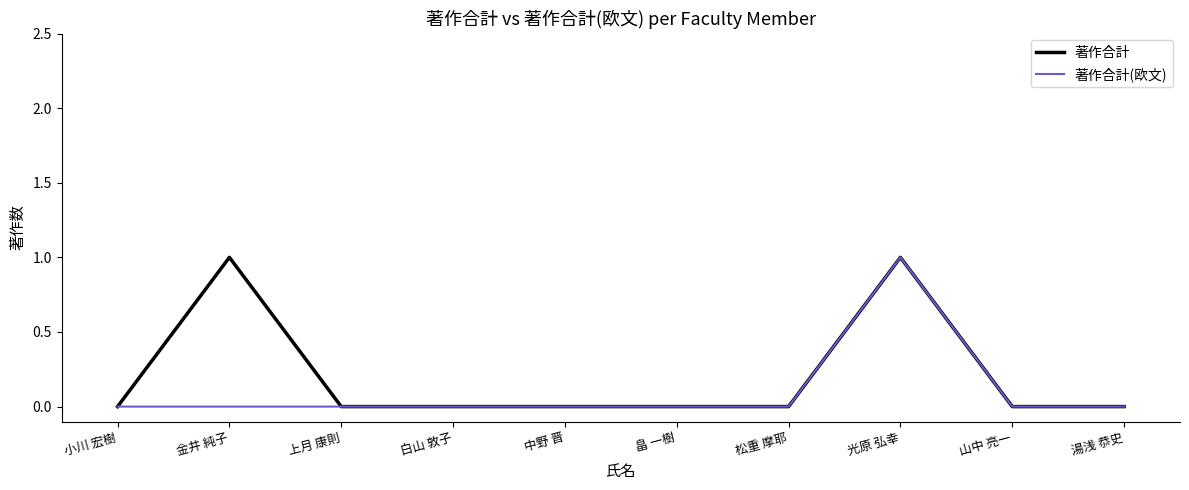

List the series in order of their overall mean, lowest first.

著作合計(欧文), 著作合計